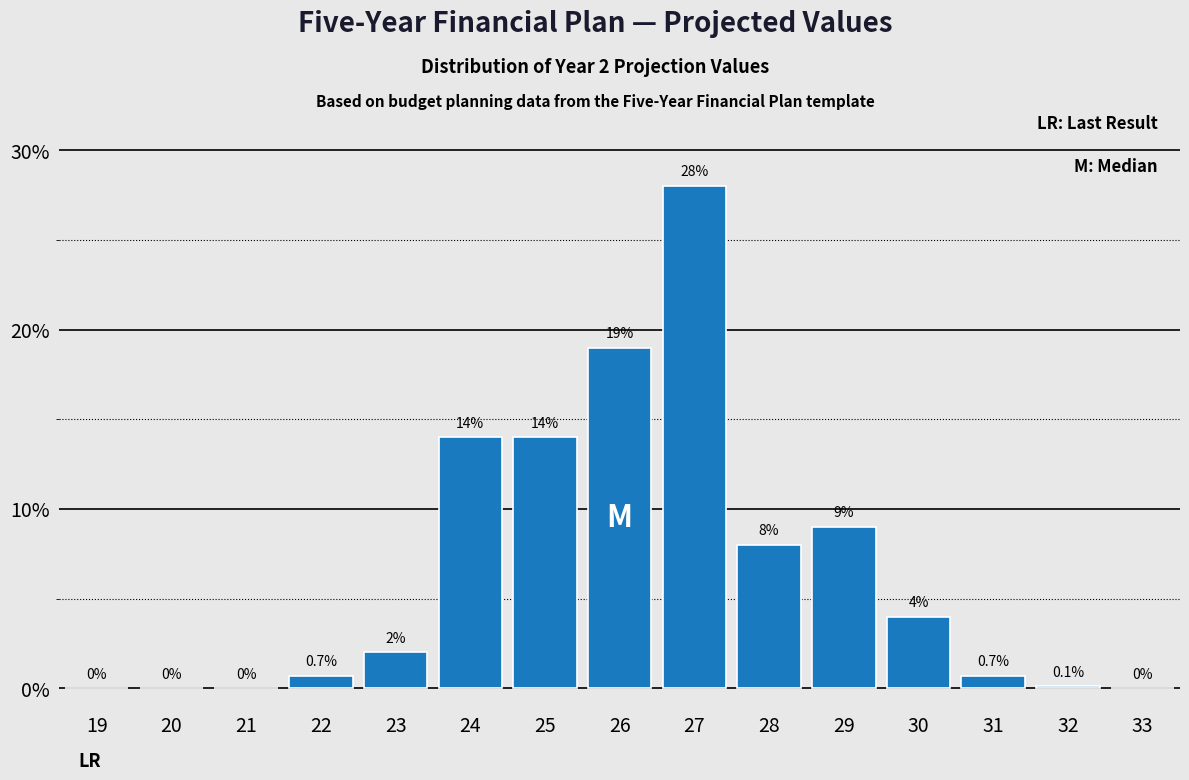

Reading left to right, list all the values displayed in this chart.

19=0.0	20=0.0	21=0.0	22=0.7	23=2.0	24=14.0	25=14.0	26=19.0	27=28.0	28=8.0	29=9.0	30=4.0	31=0.7	32=0.1	33=0.0